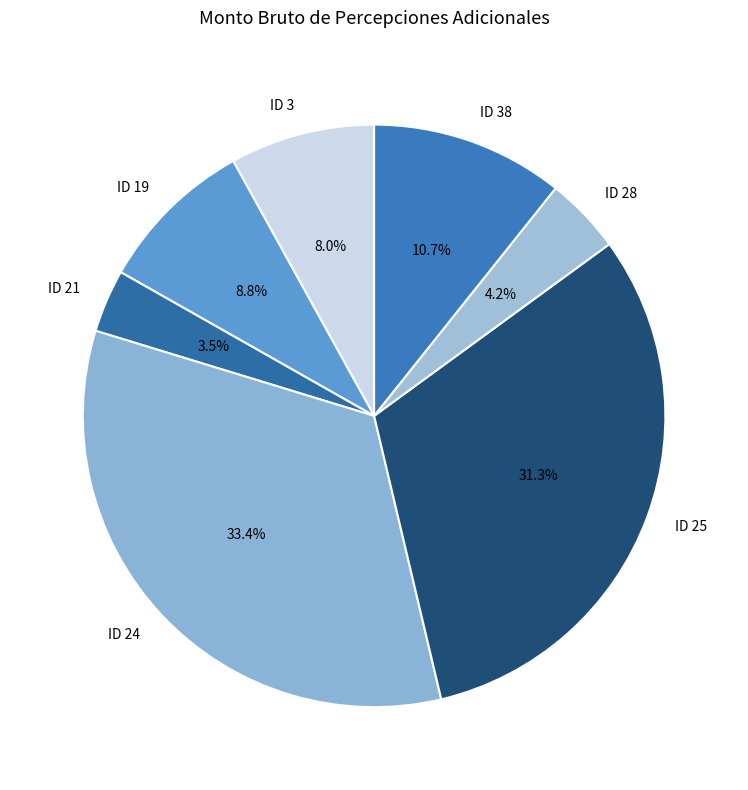

Between ID 21 and ID 19, which is larger?

ID 19